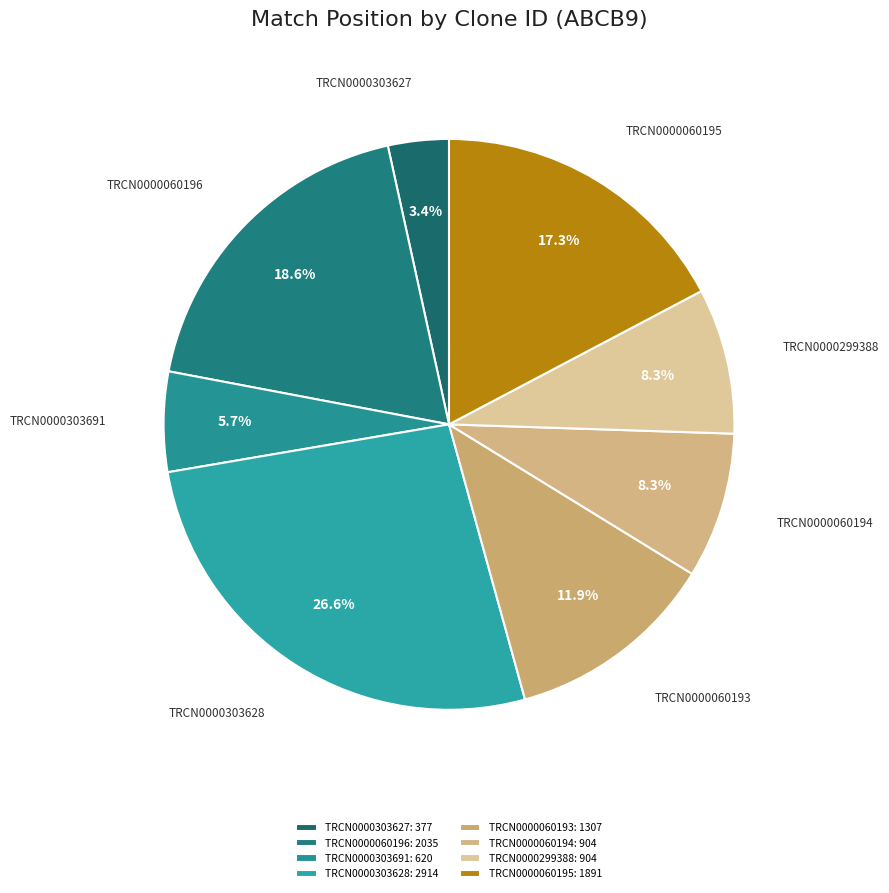

What portion of the pie excludes TRCN0000060194?

91.7%